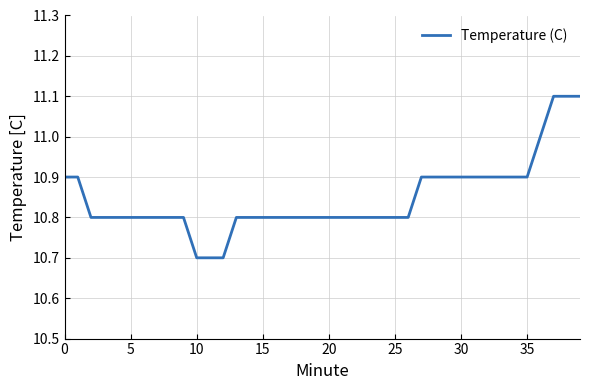

What is the greatest value displayed?

11.1